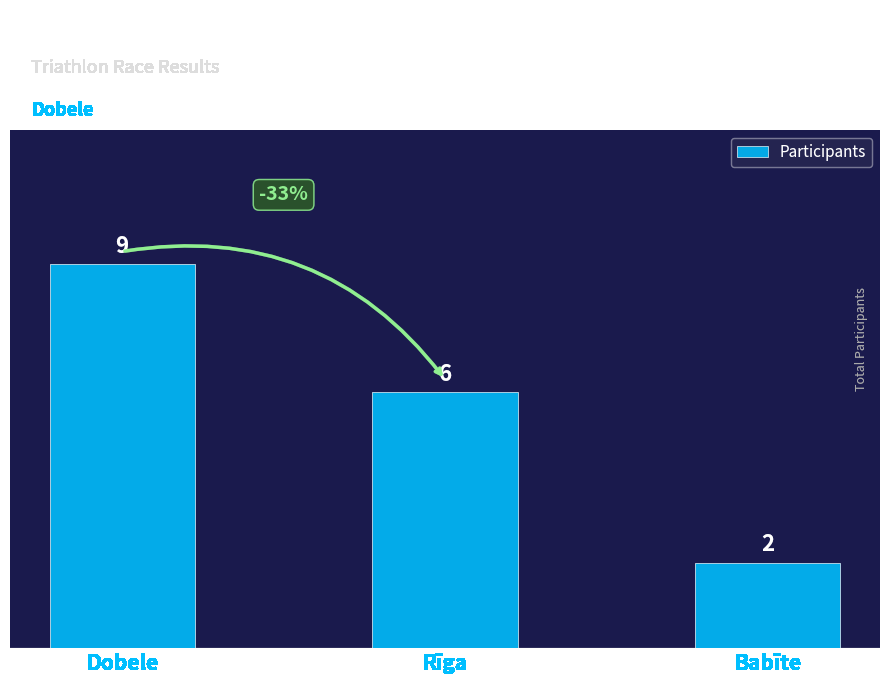

What is the difference between the values at Rīga and Dobele?

3